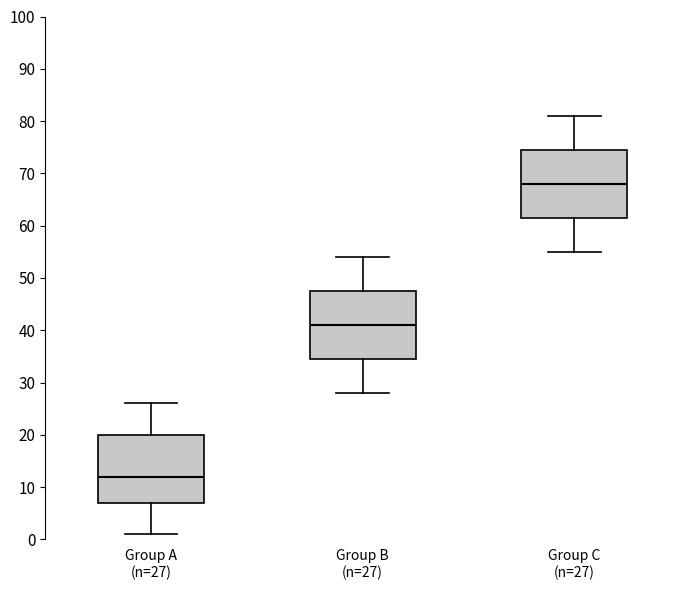

Which box's median line is the highest?

Group C (n=27)